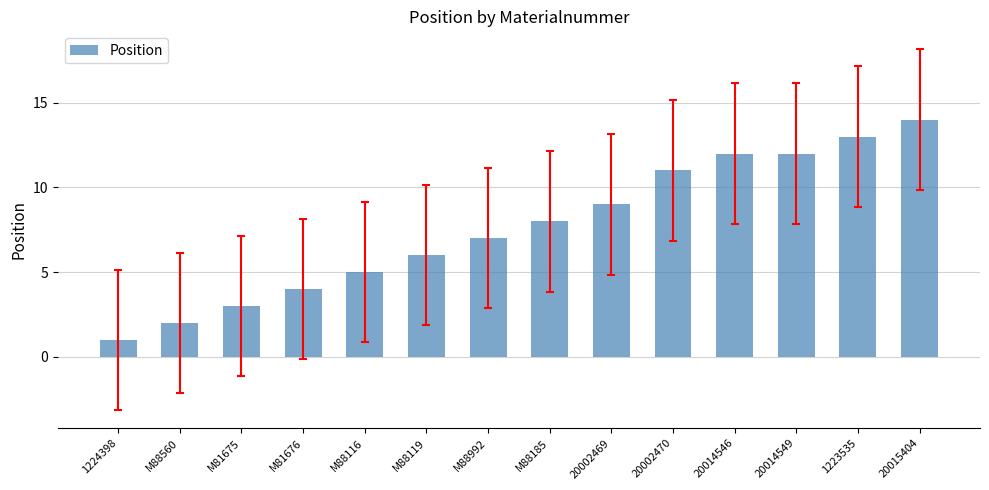

Which label corresponds to the smallest value in the chart?

1224398